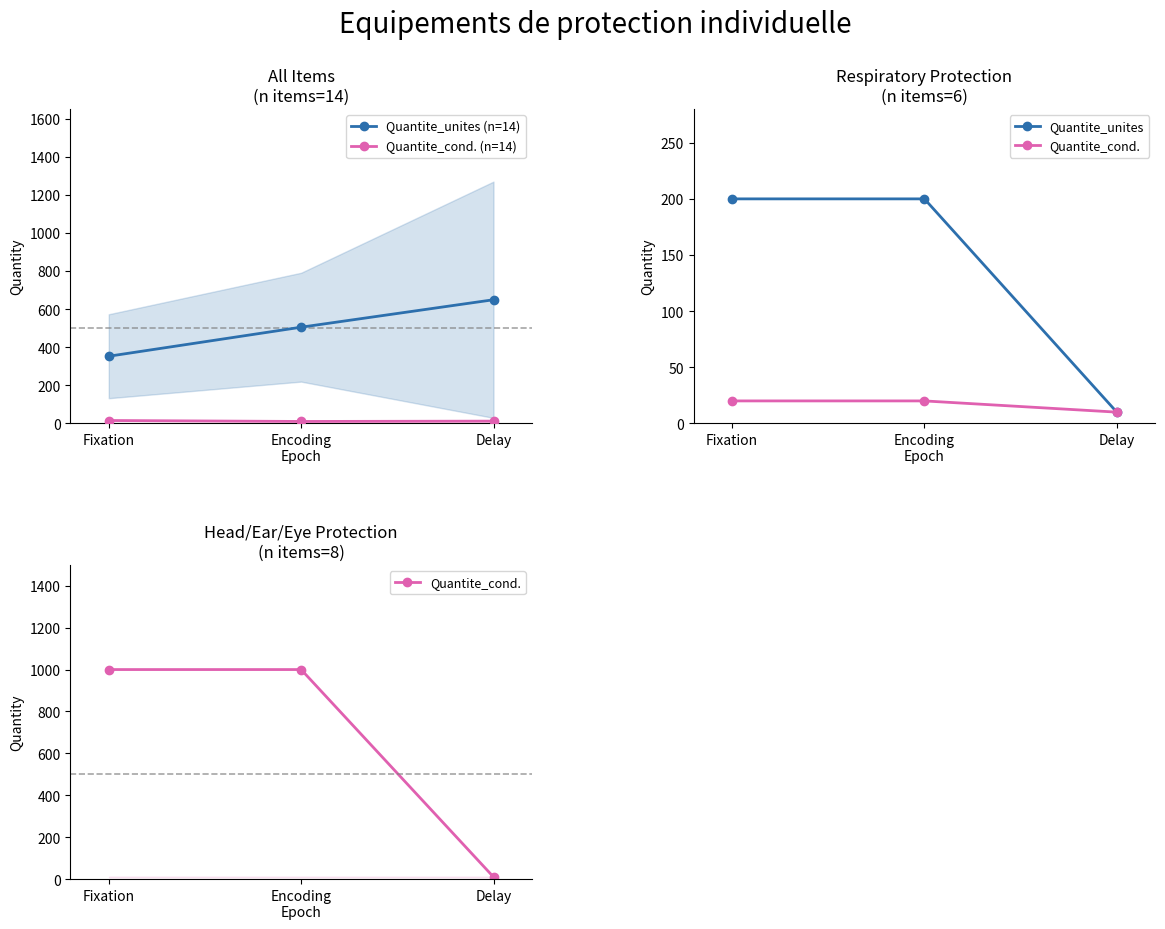

What position from the right is Fixation?

3